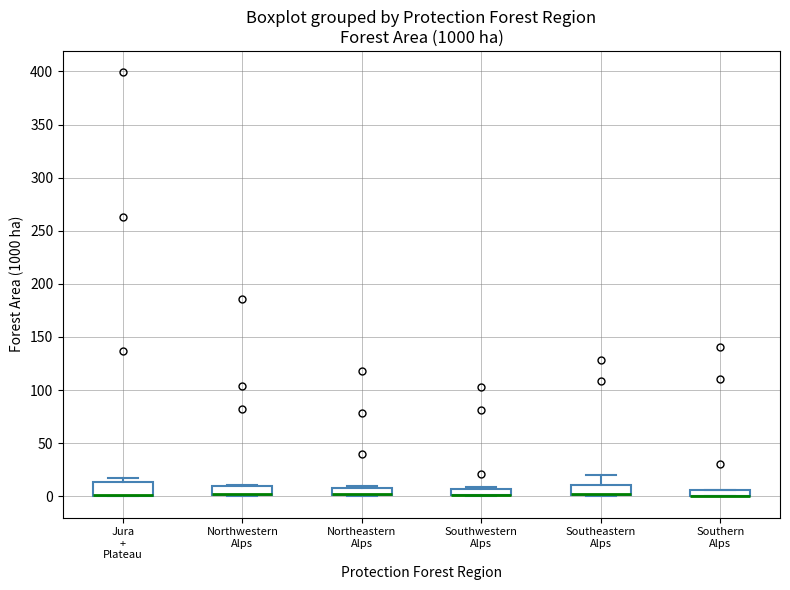

Where is the upper edge of the box for Jura + Plateau on the y-axis? The values are not printed on the chart, so give them approximately, as read against the axis.

15